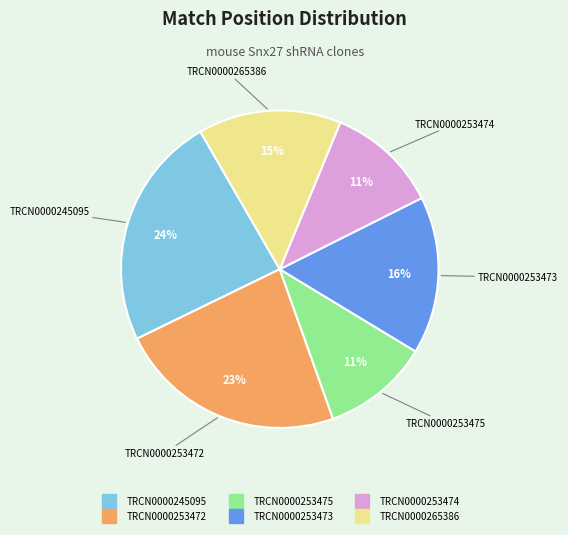

Which has a higher value, TRCN0000253473 or TRCN0000253475?

TRCN0000253473